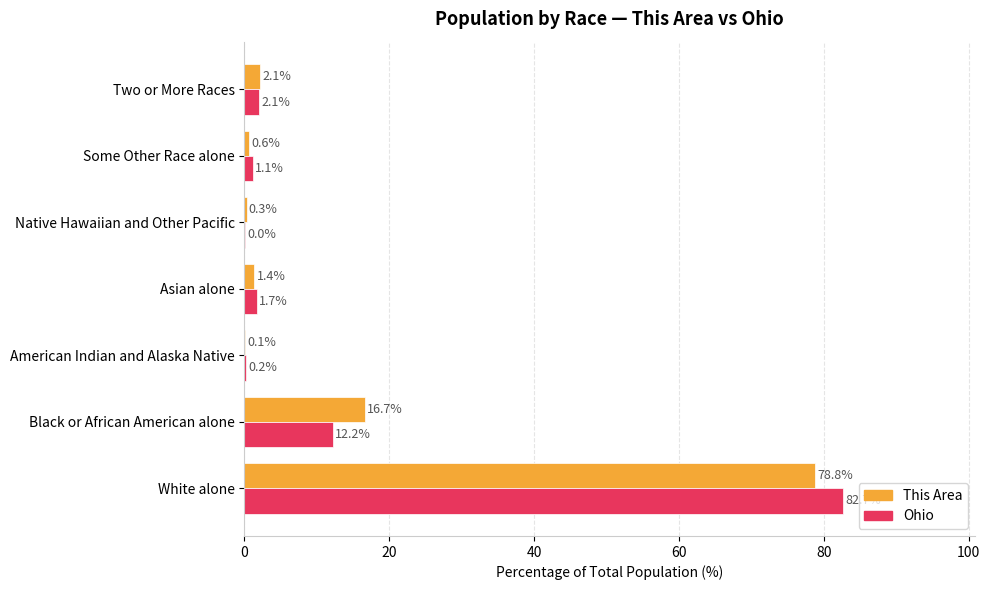

Between Native Hawaiian and Other Pacific and Two or More Races, which series saw the biggest shift?

Ohio